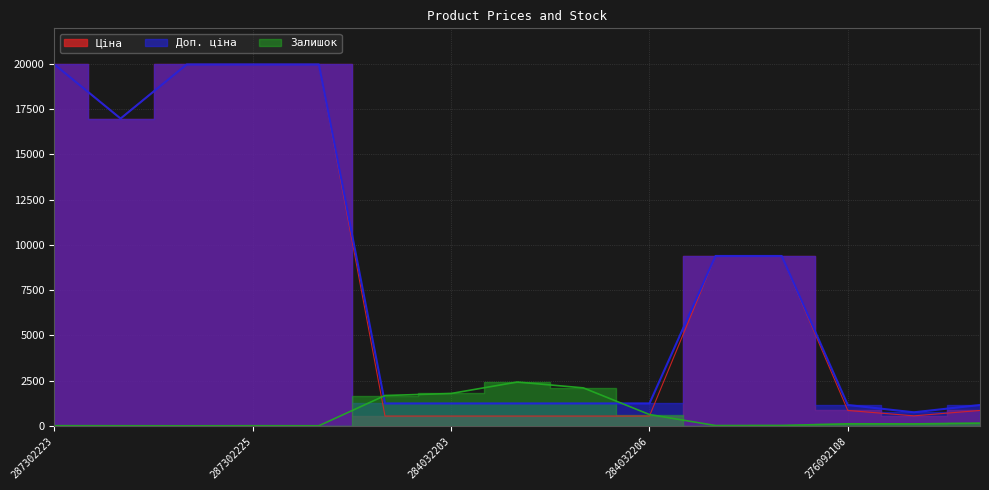

True or false: Ціна has more than 0 points higher than both neighbors.

False